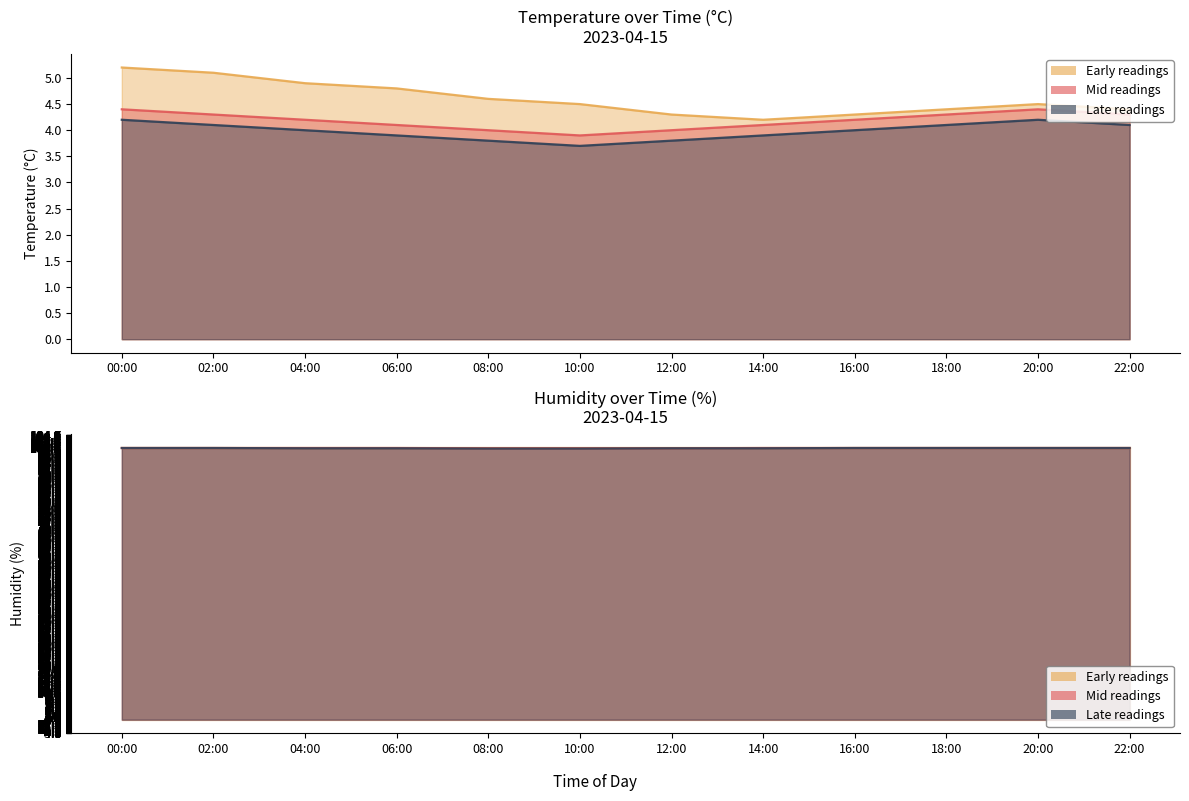

True or false: humidity has more than 1 points higher than both neighbors.

False